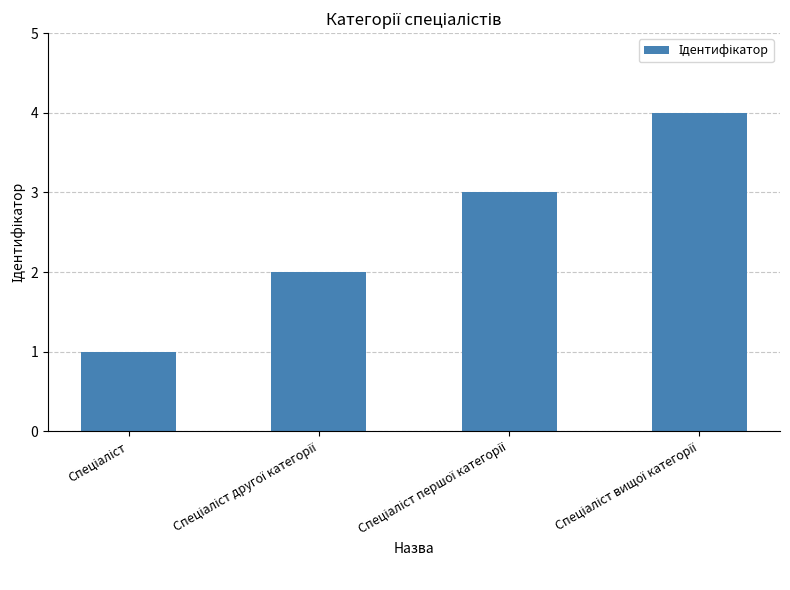

What is the maximum value shown in the chart?

4